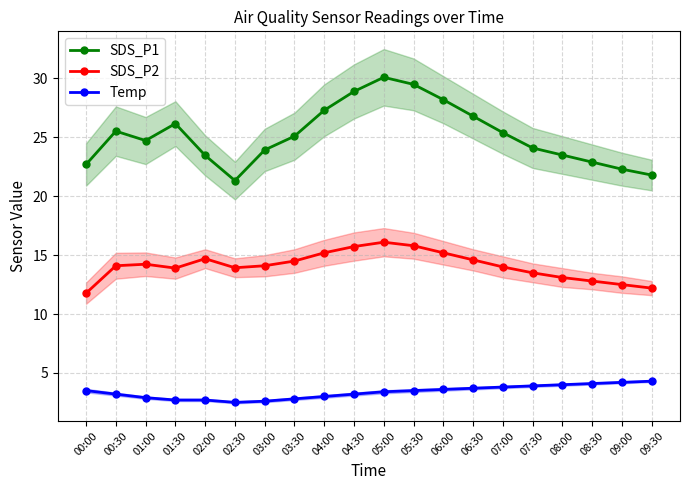

At 06:00, list the series in order from largest to smallest.

SDS_P1, SDS_P2, Temp